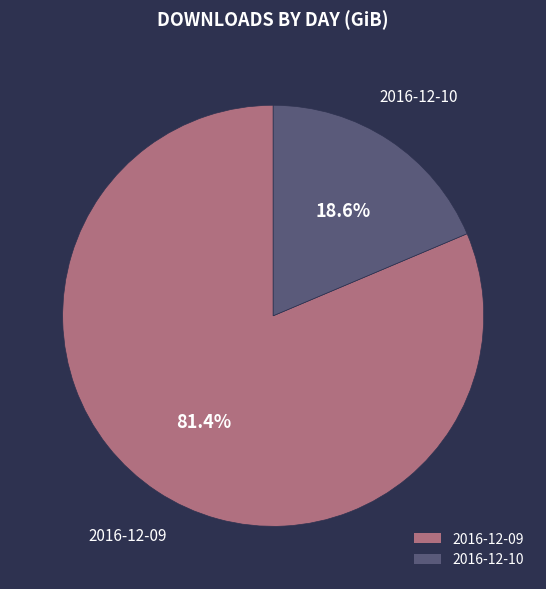

Which slice is the smallest?

2016-12-10